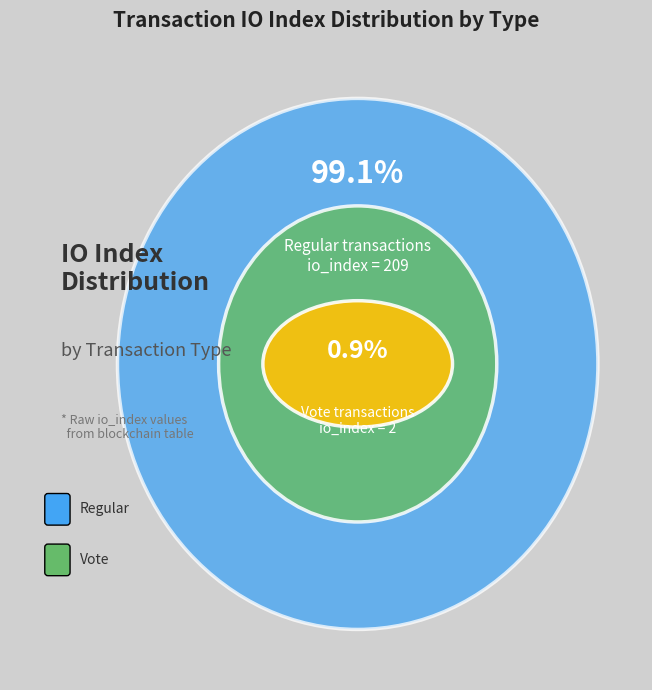

What percentage is the Regular (io_index=209) slice, to the nearest percent?

99%